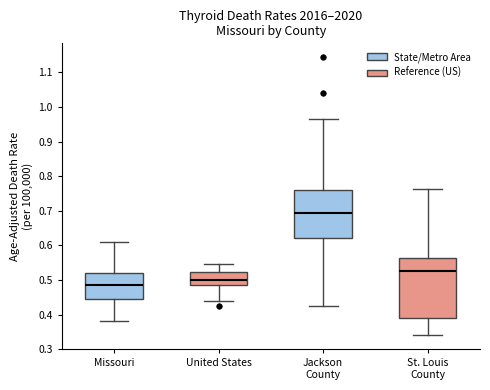

Reading left to right, transcribe this box plot: for each box, give where its median line is, the range the box spans, and where its two whiskers end, as read against the y-axis. The values are not printed on the chart, so give them approximately, as read against the axis.

Missouri: median 0.49, box 0.44 to 0.52, whiskers 0.38 to 0.61
United States: median 0.50, box 0.48 to 0.52, whiskers 0.44 to 0.55
Jackson County: median 0.69, box 0.62 to 0.76, whiskers 0.43 to 0.97
St. Louis County: median 0.52, box 0.39 to 0.56, whiskers 0.34 to 0.76